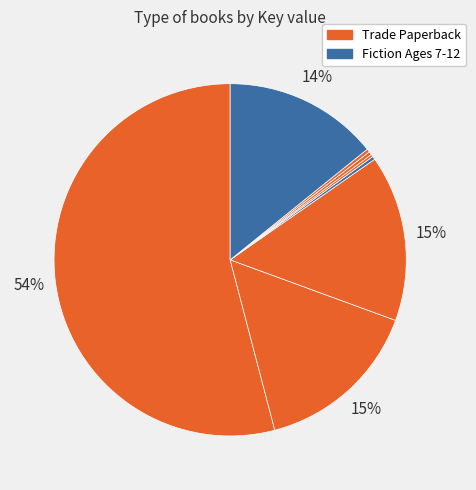

To the nearest percent, what is the difference between the largest and smallest slice percentages?

54%